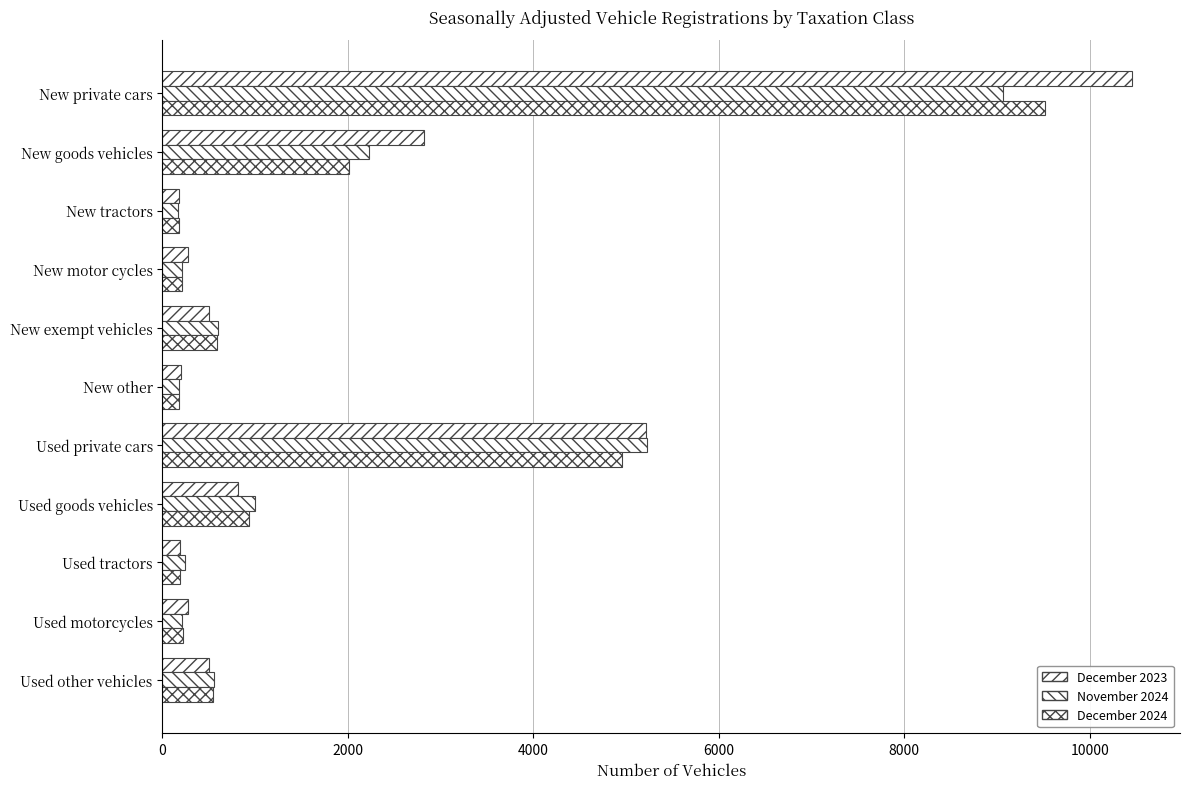

What is the maximum value shown in the chart?

10451